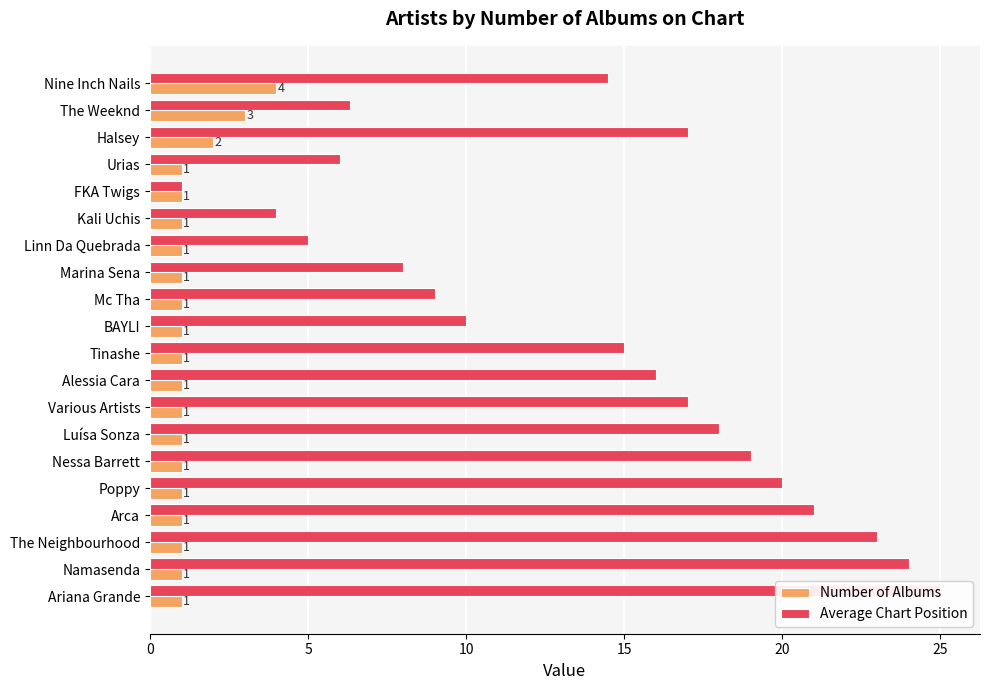

List the series in order of their overall mean, lowest first.

Number of Albums, Average Chart Position